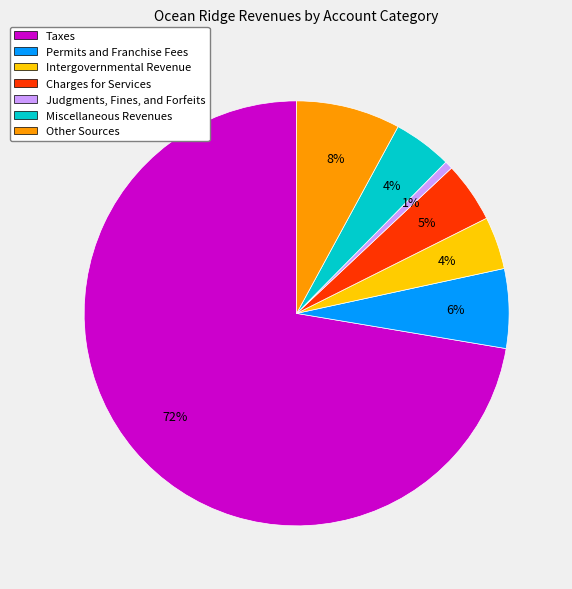

How many segments does this pie chart have?

7